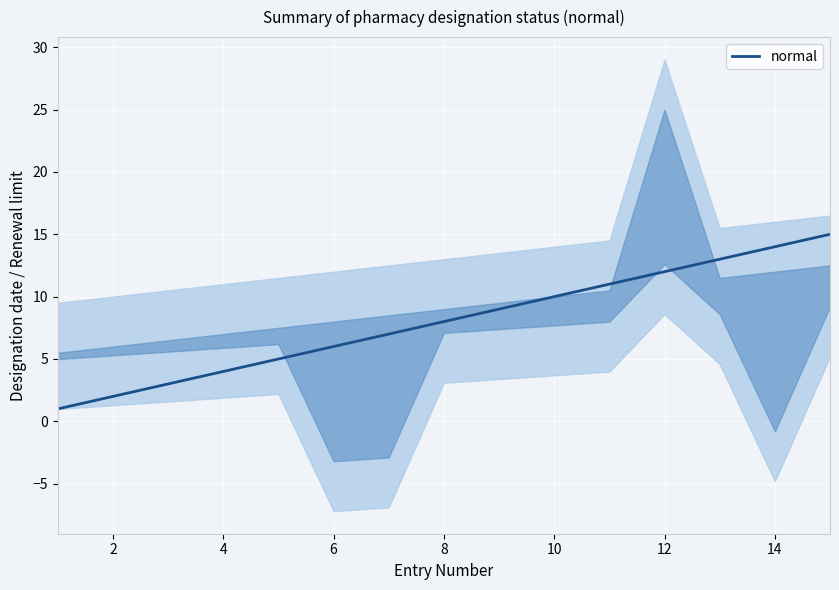

Is it true that normal equals 3 at 10?

False